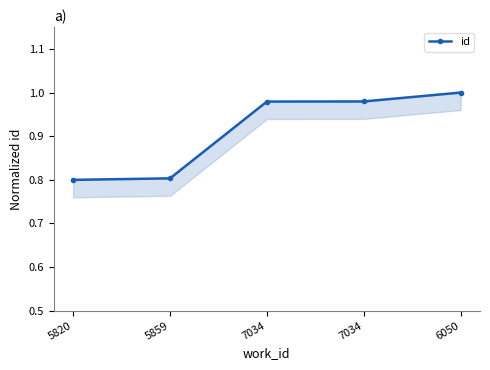

What is the change in value from 5859 to 7034?

+0.2